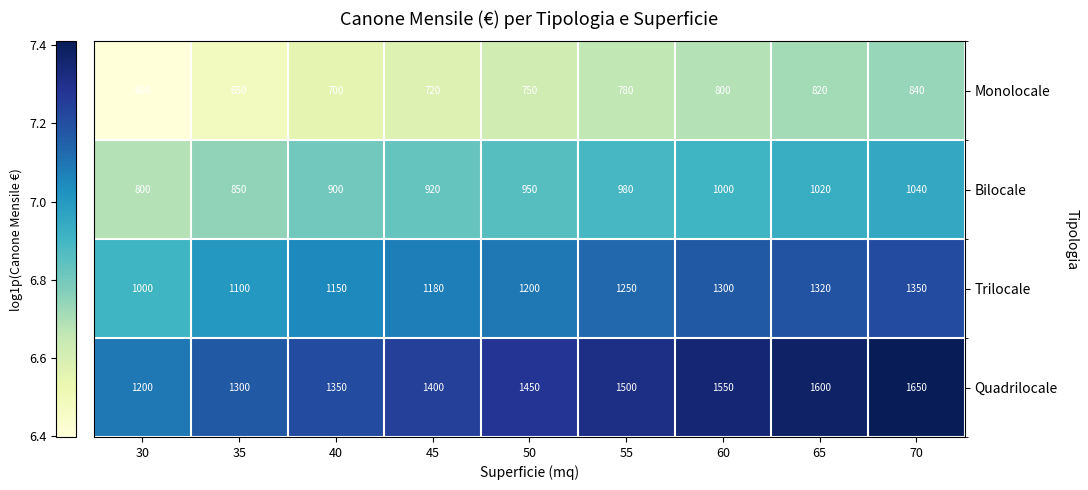

What is the difference between the maximum and second lowest values in the Quadrilocale series?

350